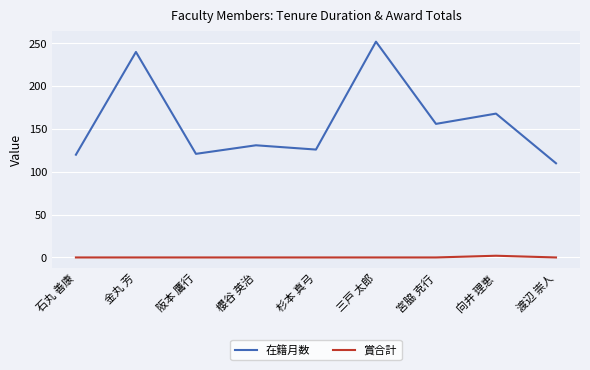

What is the lowest value of the 在籍月数 series?

110